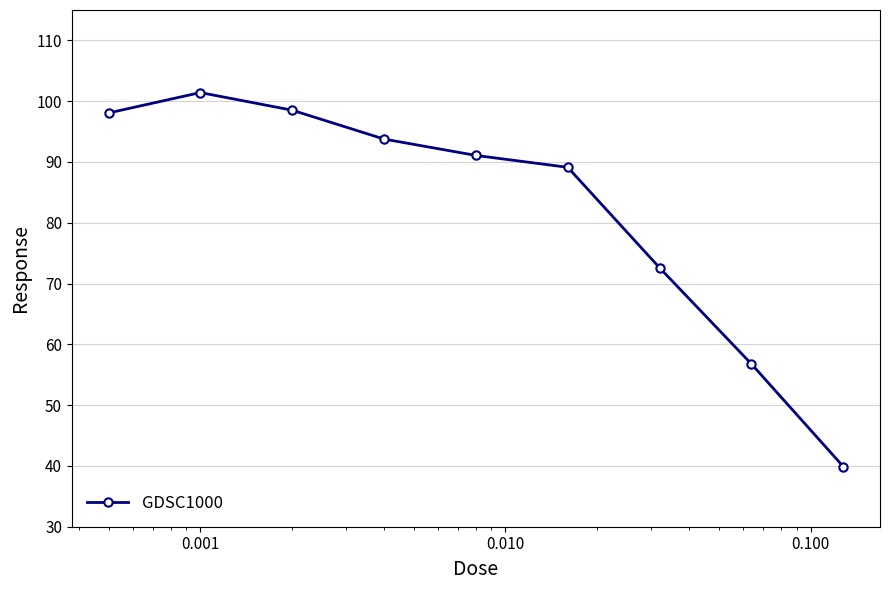

How many lines are shown in the chart?

1